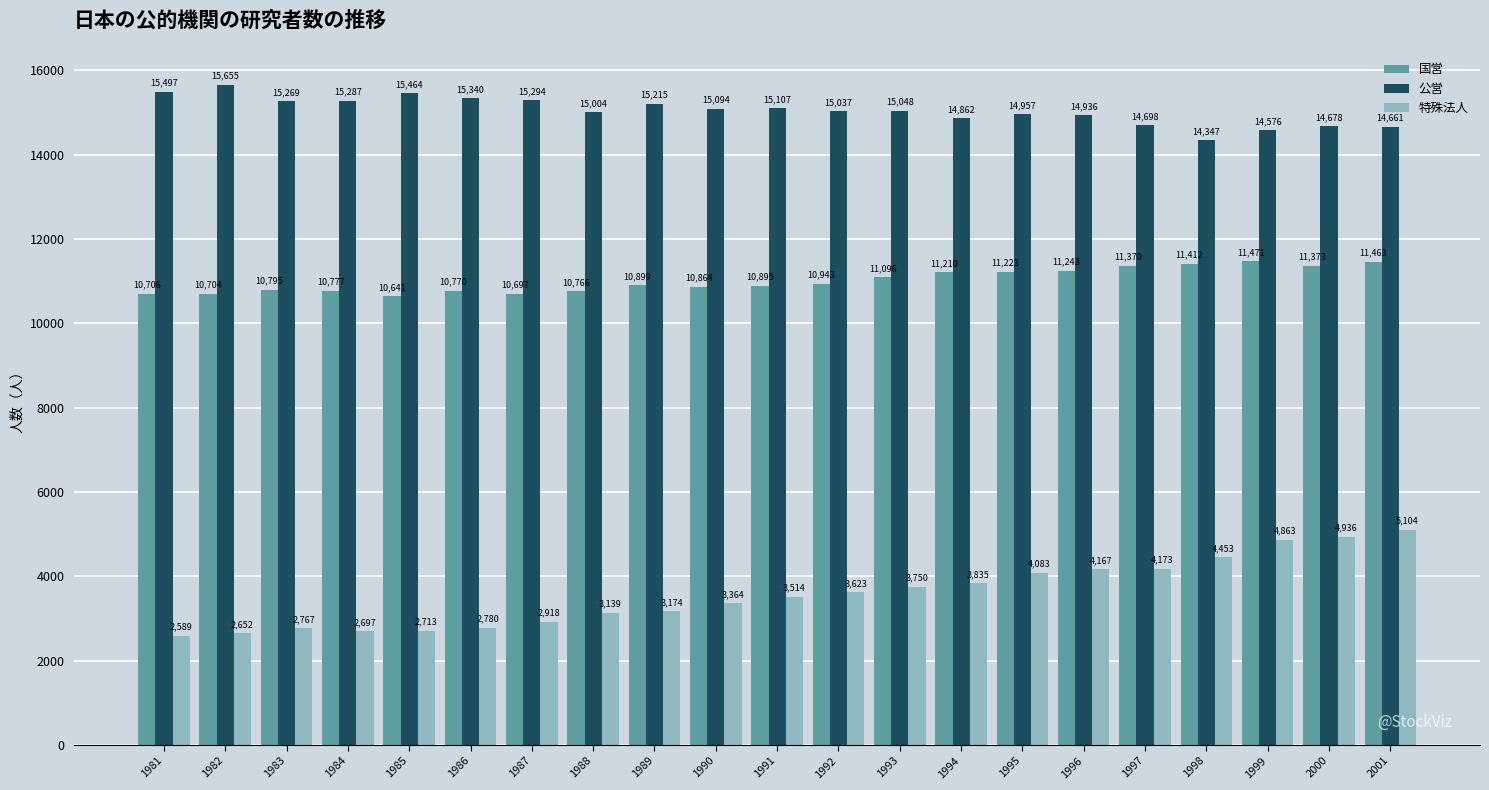

What is the value of the 特殊法人 bar at the 9th from the left?

3174